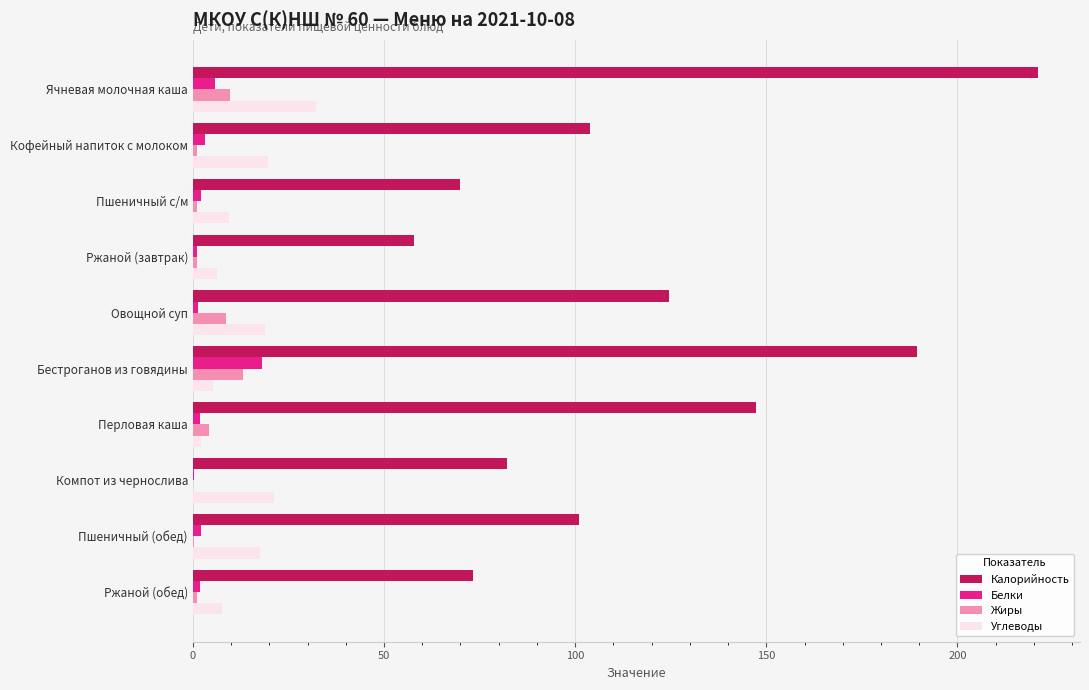

Which series has the largest total across all categories?

Калорийность